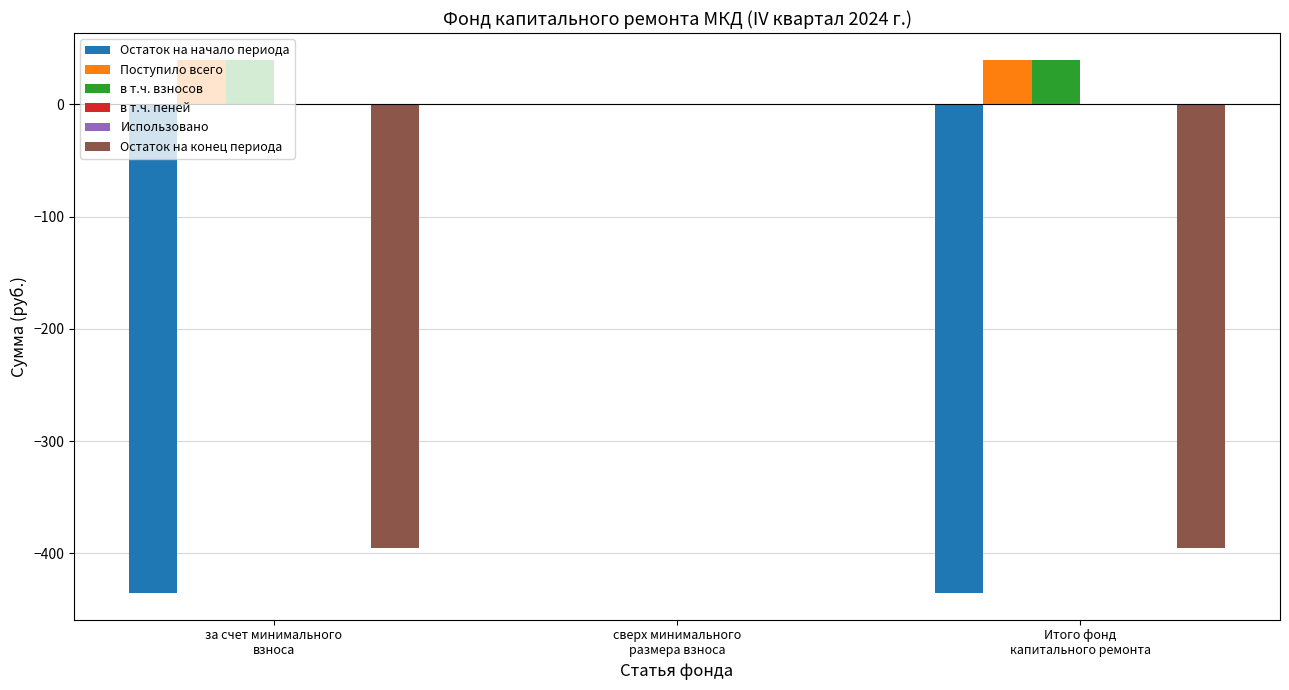

What is the sum of all Остаток на начало периода values?

-871.0